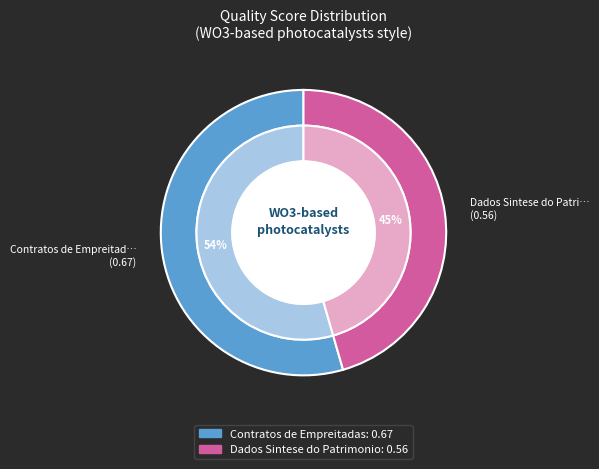

What is the majority slice?

Contratos de Empreitadas